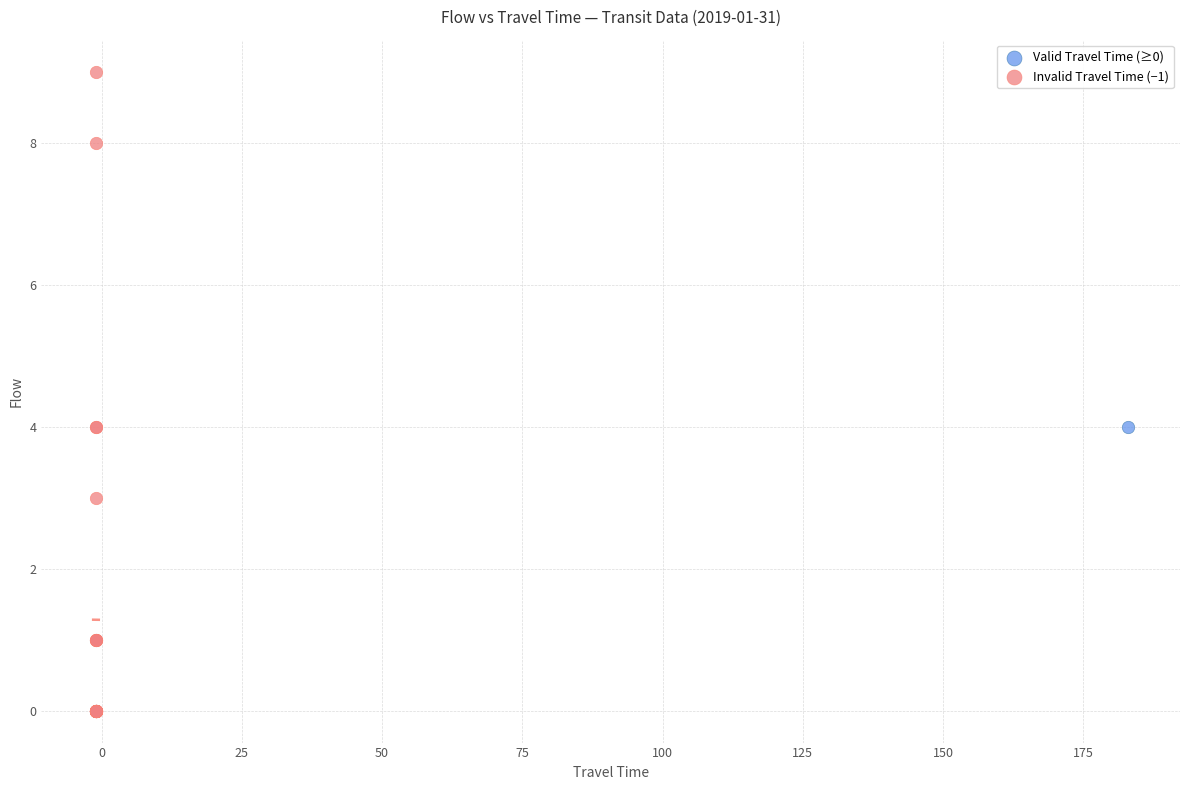

What are all the series names shown in the legend?

Valid Travel Time (≥0), Invalid Travel Time (−1)